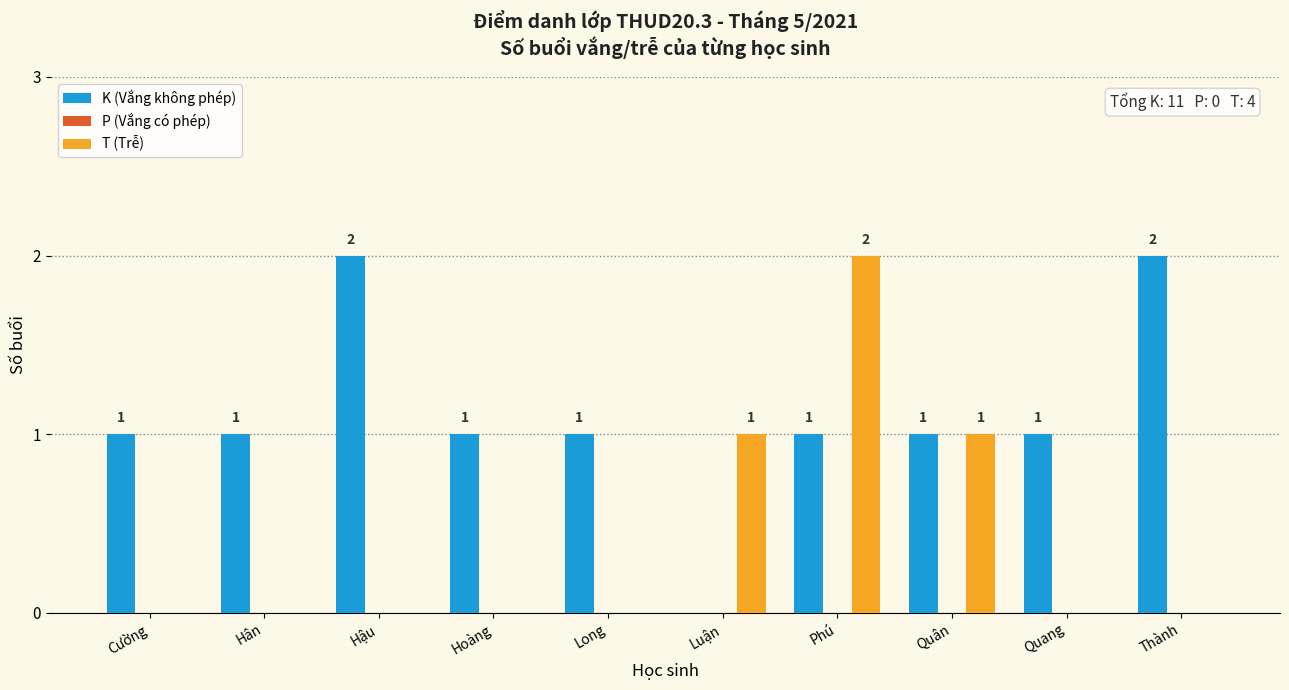

Between Phú and Thành, which series saw the biggest shift?

T (Trễ)